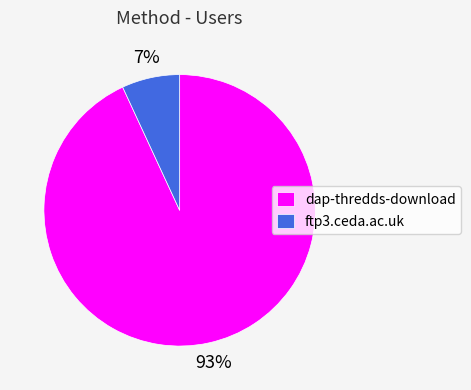

To the nearest percent, what is the difference between the ftp3.ceda.ac.uk and dap-thredds-download slice percentages?

86%